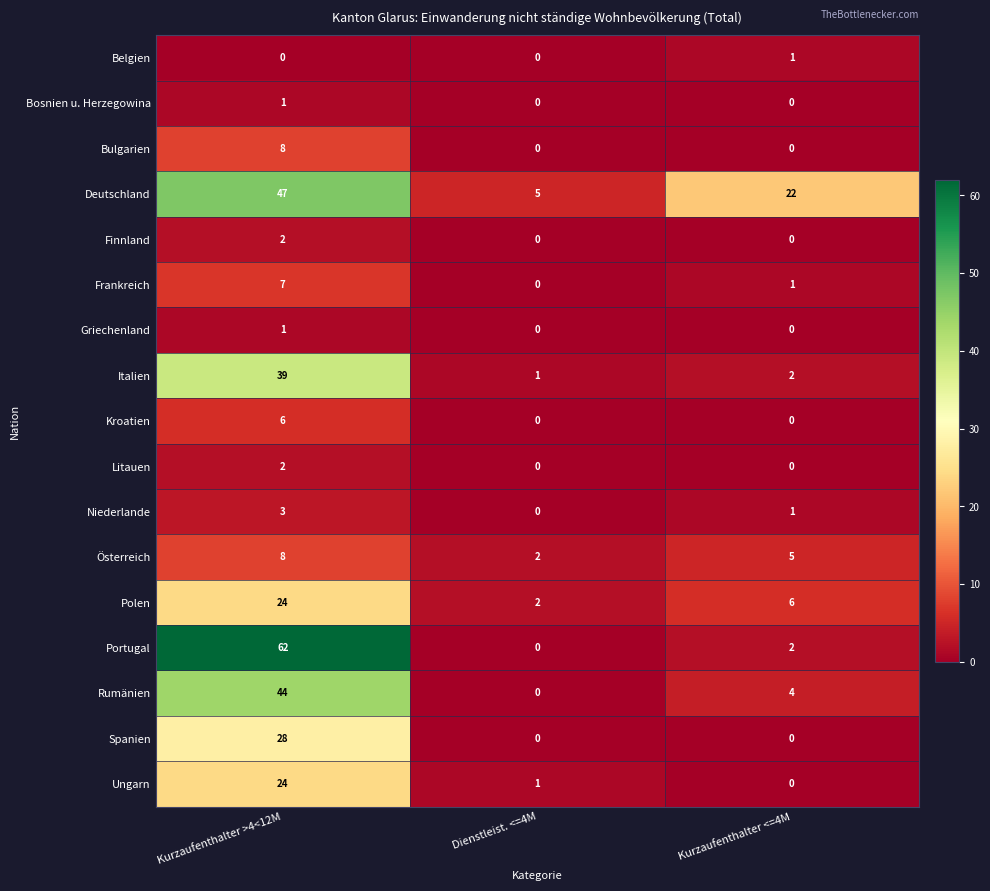

The value of Ungarn at Kurzaufenthalter <=4M is -12. True or false?

False